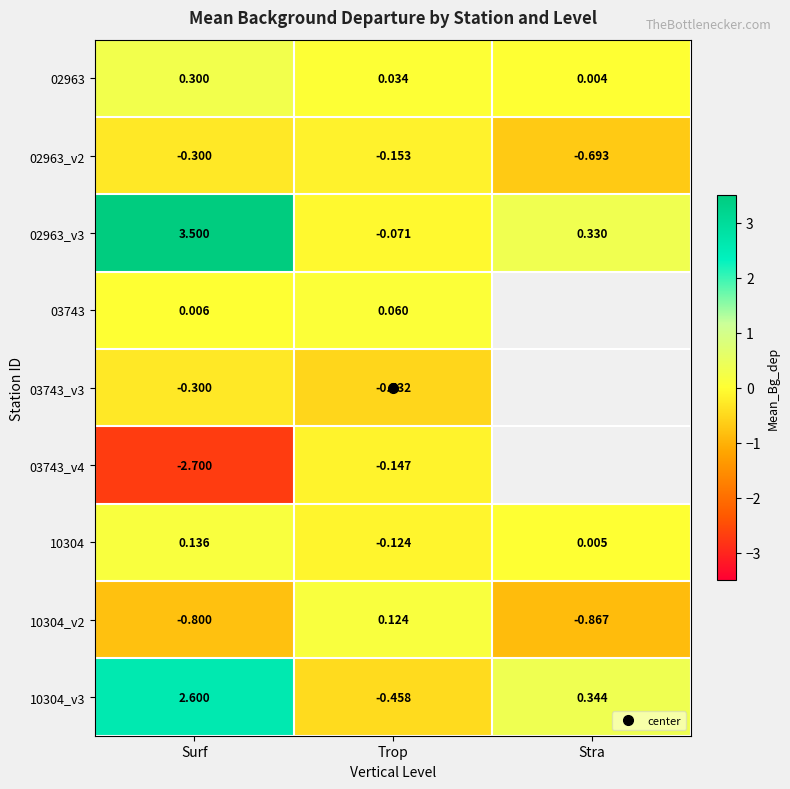

What value does the 03743_v3 series have at Surf?

-0.3